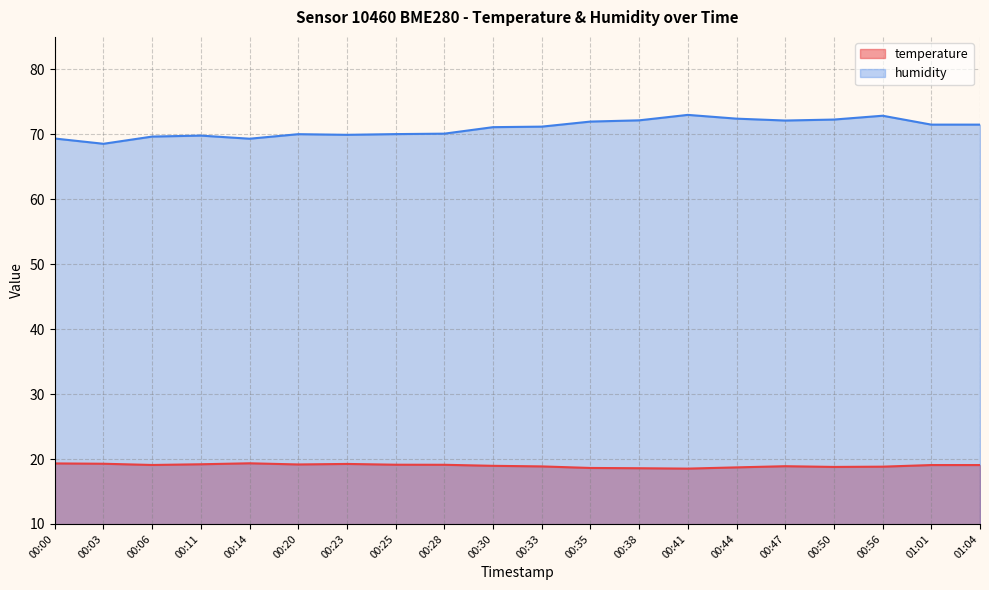

Rank the series by their average value, from lowest to highest.

temperature, humidity